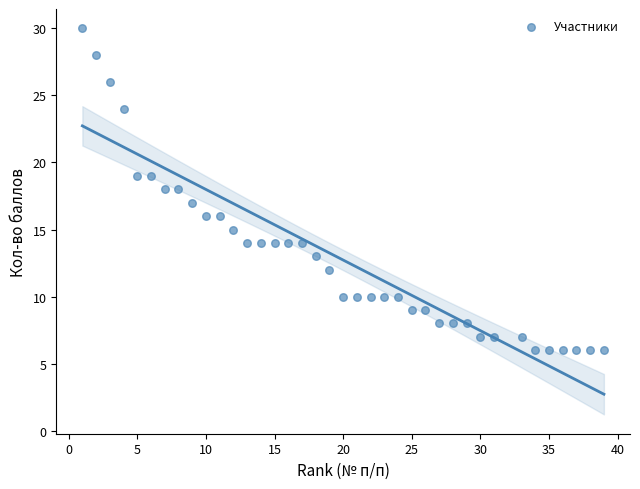

What is the range of X values (max minus min)?

38